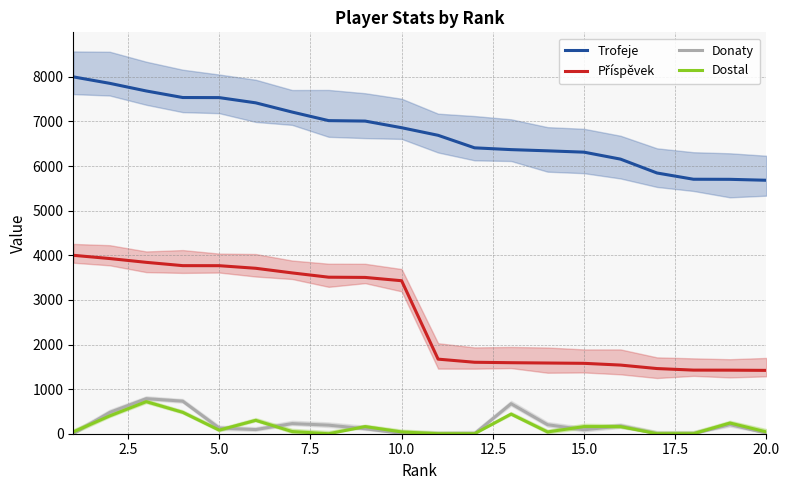

What are all the series names shown in the legend?

Trofeje, Příspěvek, Donaty, Dostal